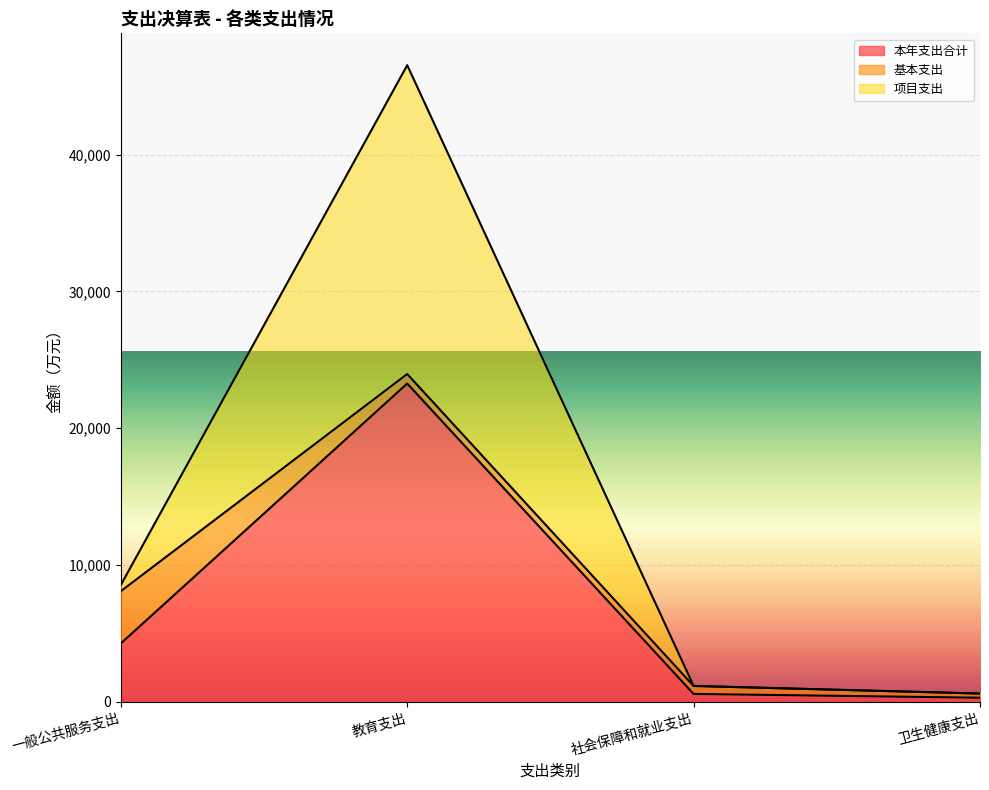

At which category is the sum across all series the highest?

教育支出